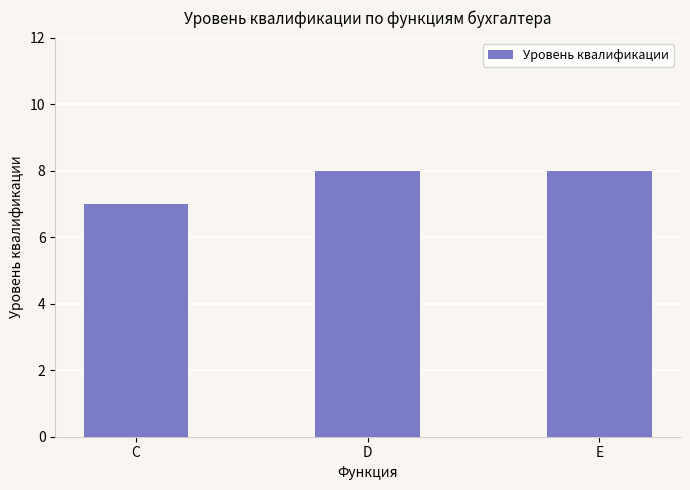

Reading left to right, what are all the values shown in this chart?

7	8	8